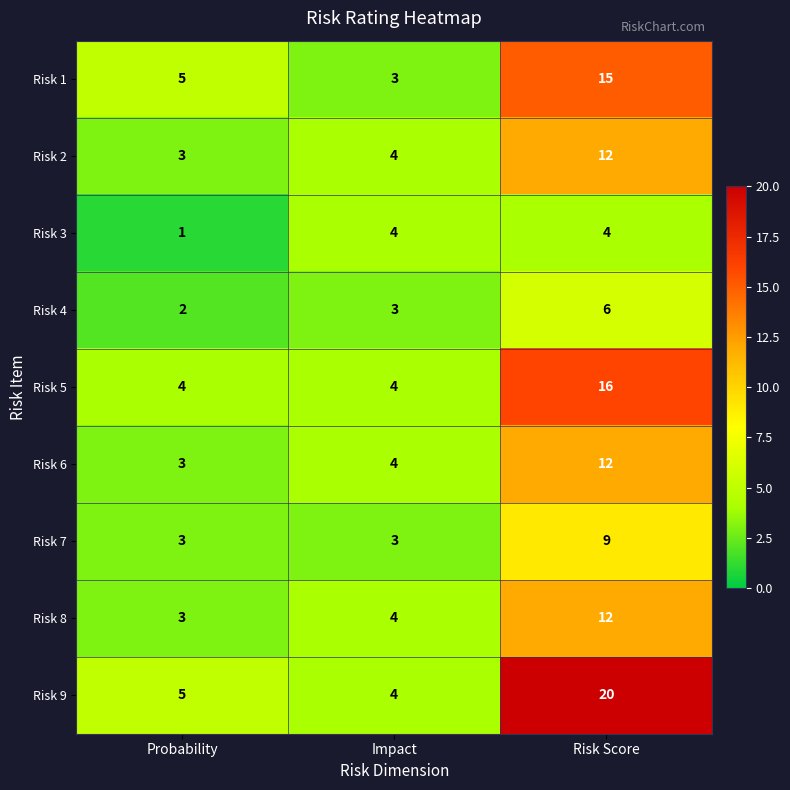

At which label does Risk 7 reach its peak?

Risk Score